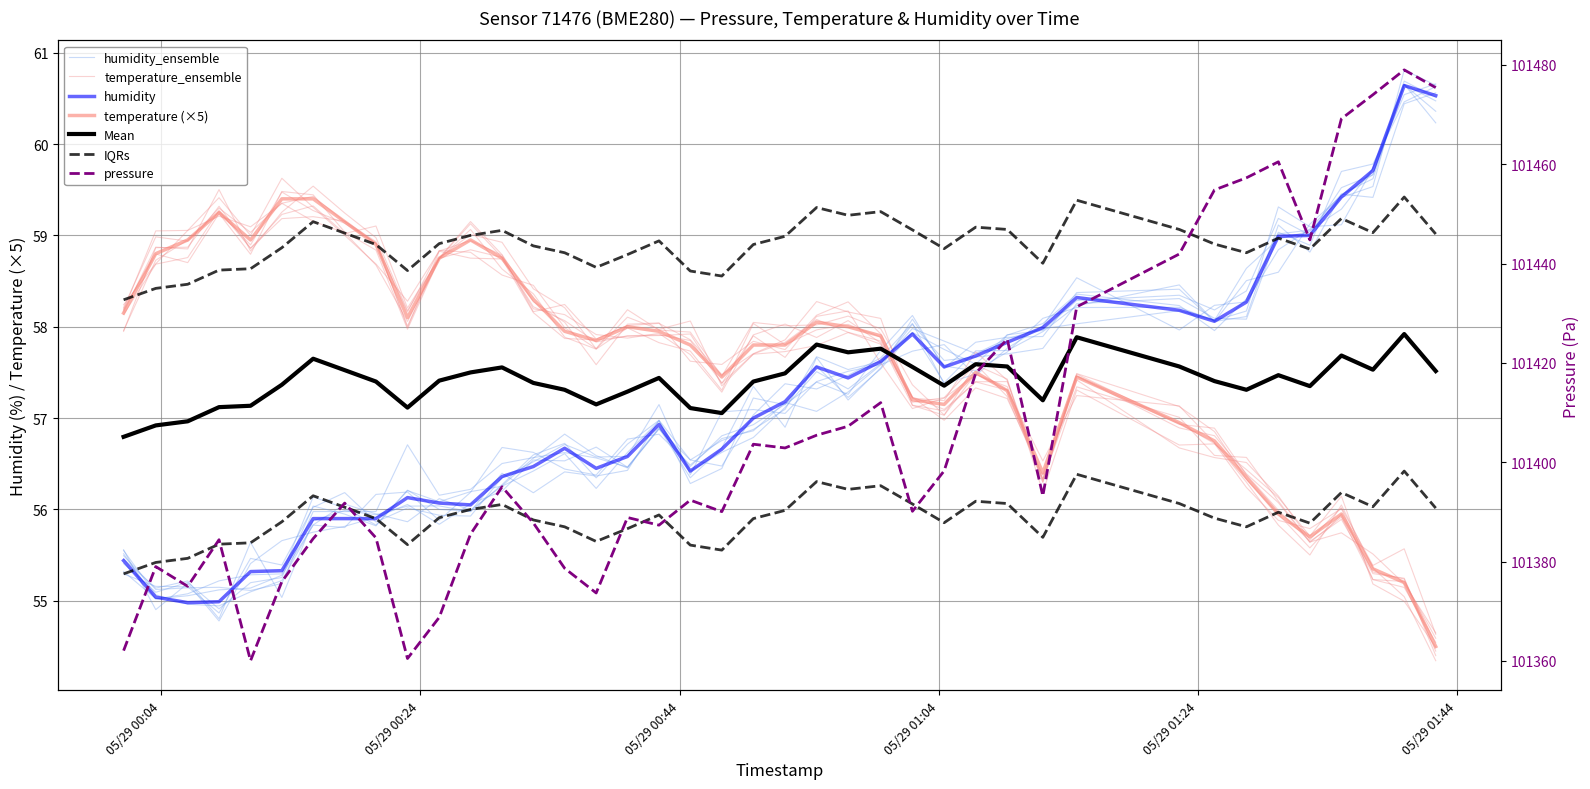

Which series has the largest total across all categories?

pressure